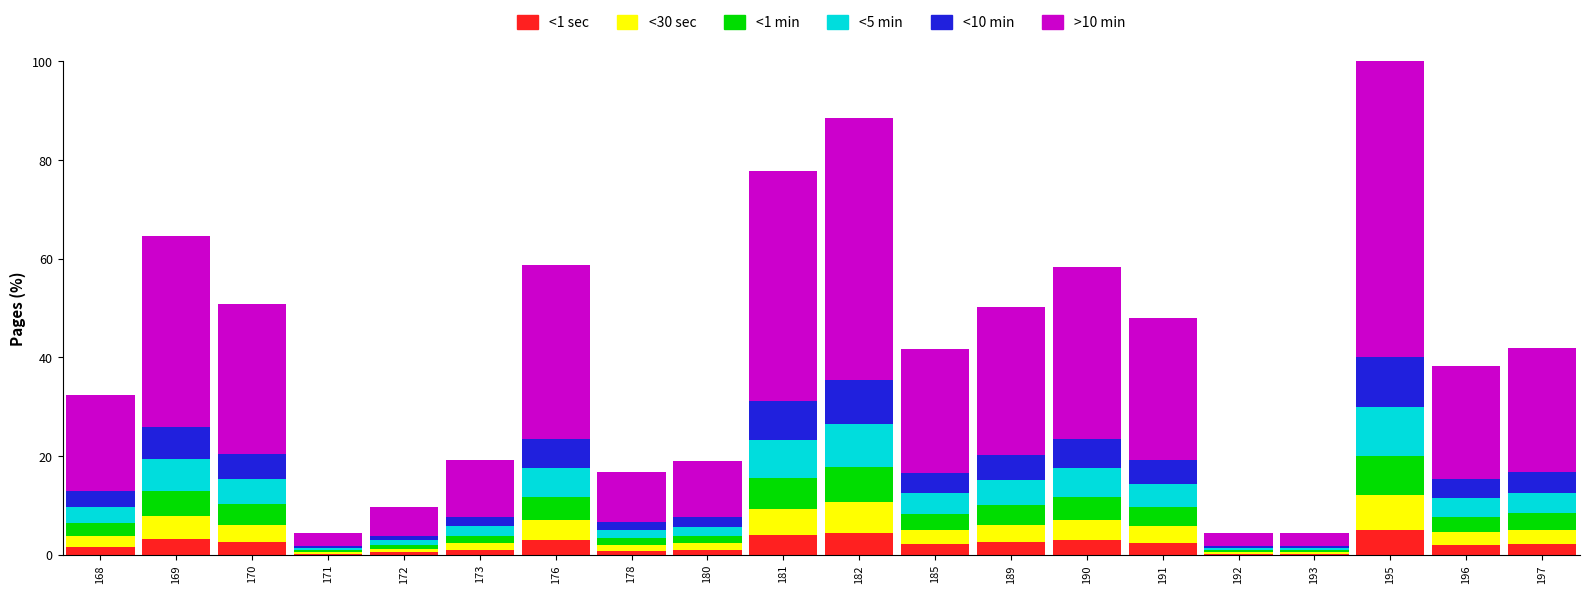

What is the maximum value for <1 sec?

5.0